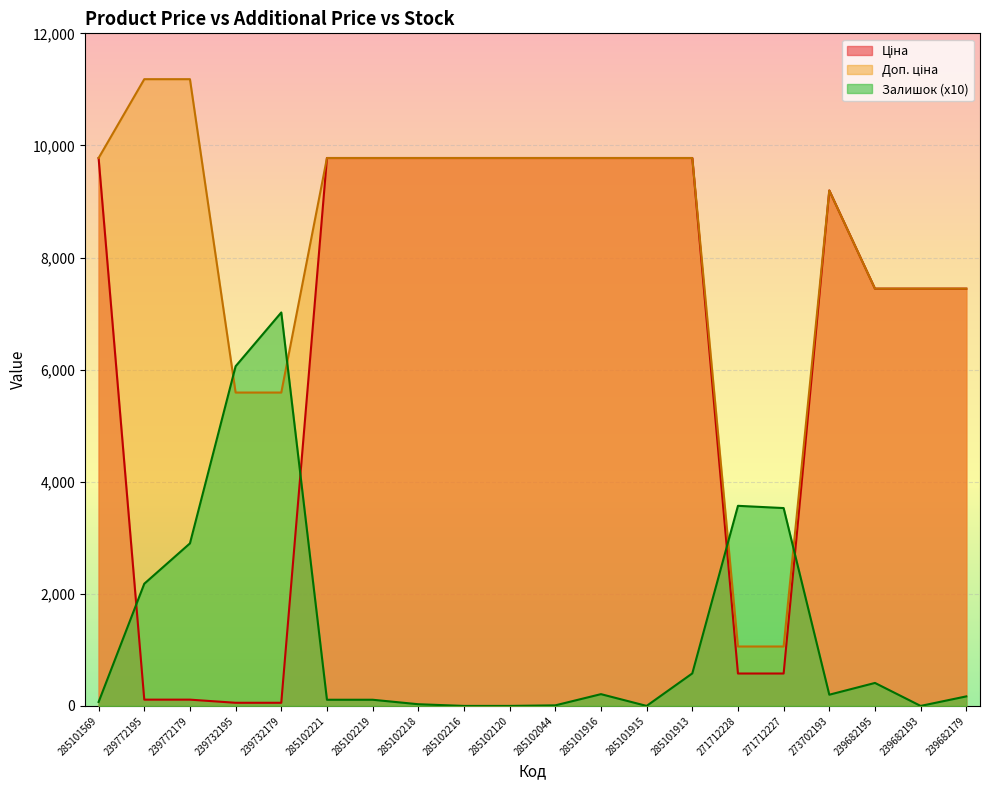

What is the difference between the maximum and minimum values in the Залишок series?

7020.0